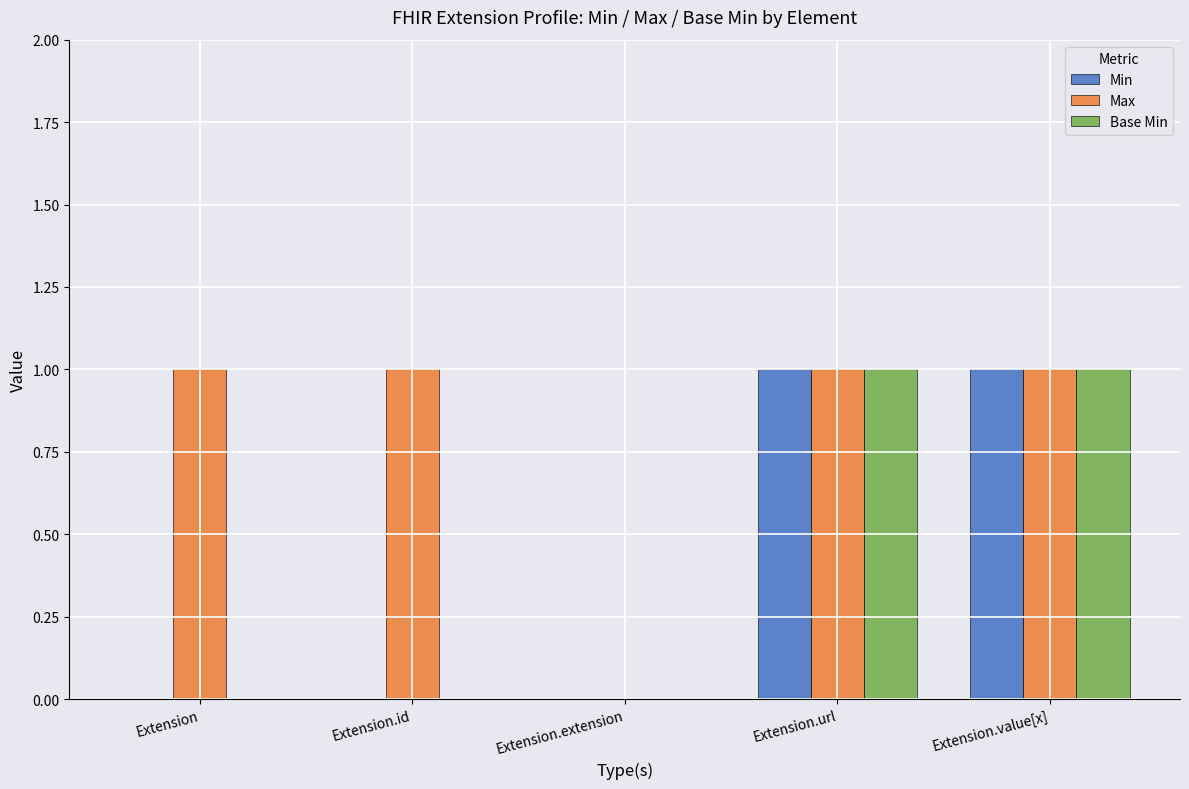

Is it true that Base Min equals 1 at Extension.value[x]?

True